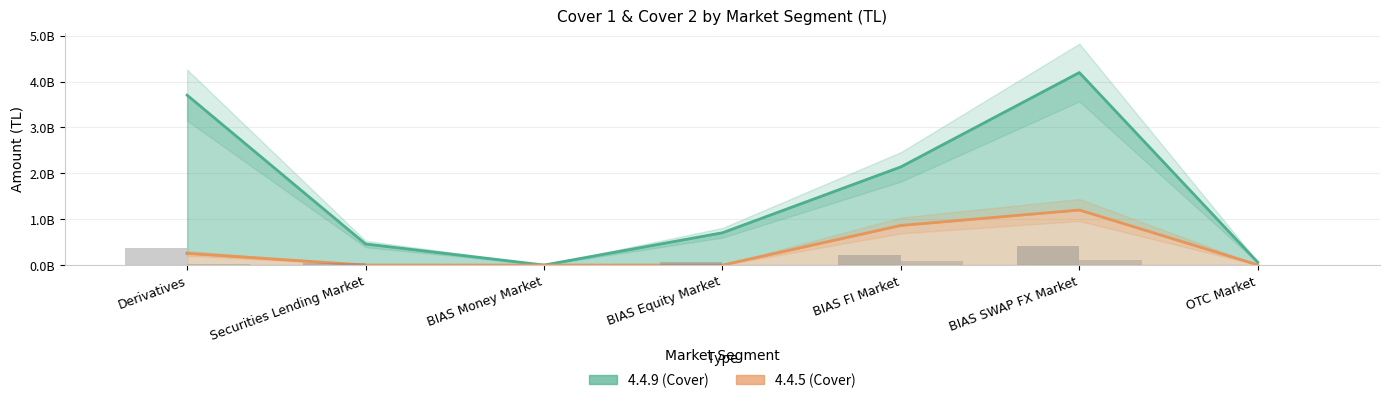

The value of 4.4.9 at BIAS SWAP FX Market is 4197122134.1. True or false?

True